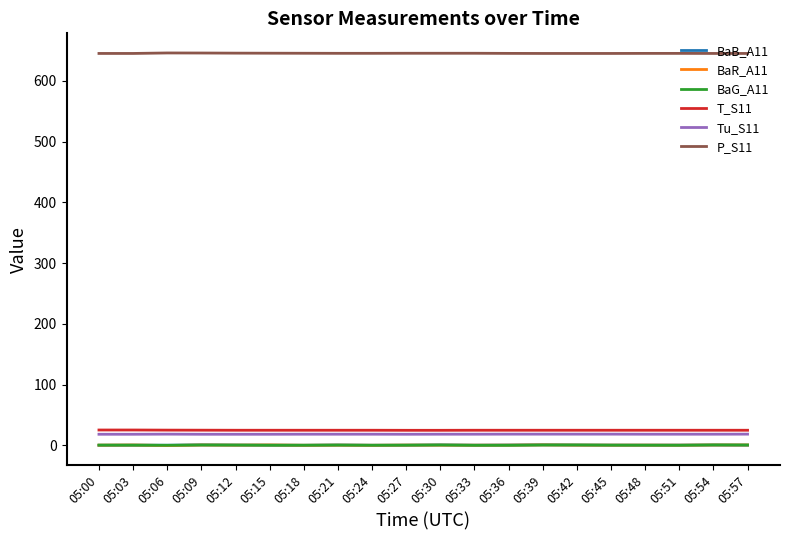

True or false: BaG_A11 has a value of -0.1 at 05:33.

True